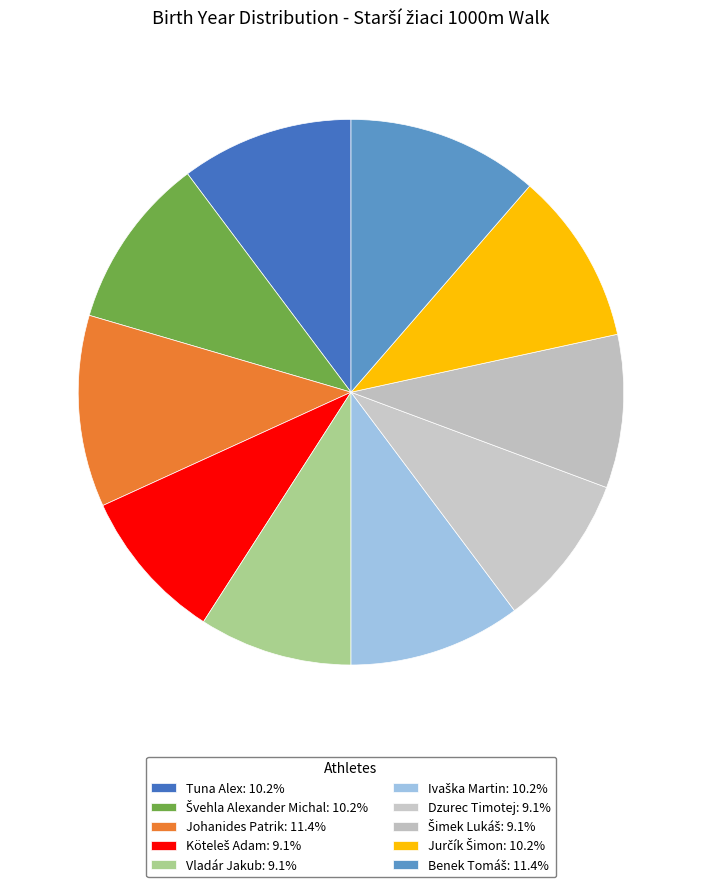

To the nearest percent, what is the combined percentage of Johanides Patrik and Jurčík Šimon?

22%